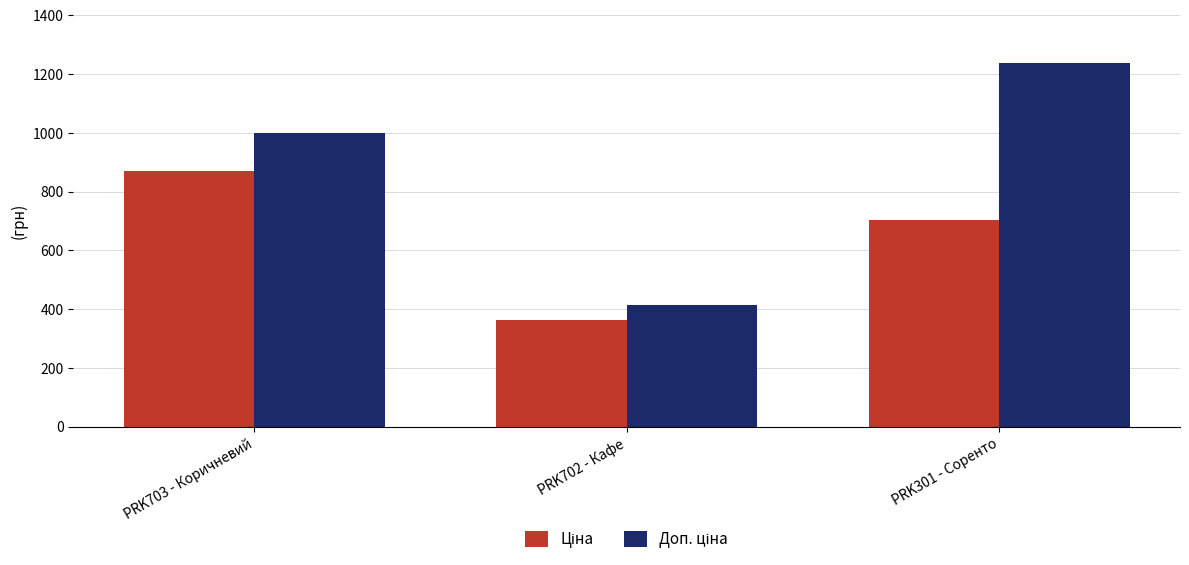

At which category is the sum across all series the highest?

PRK301 - Соренто